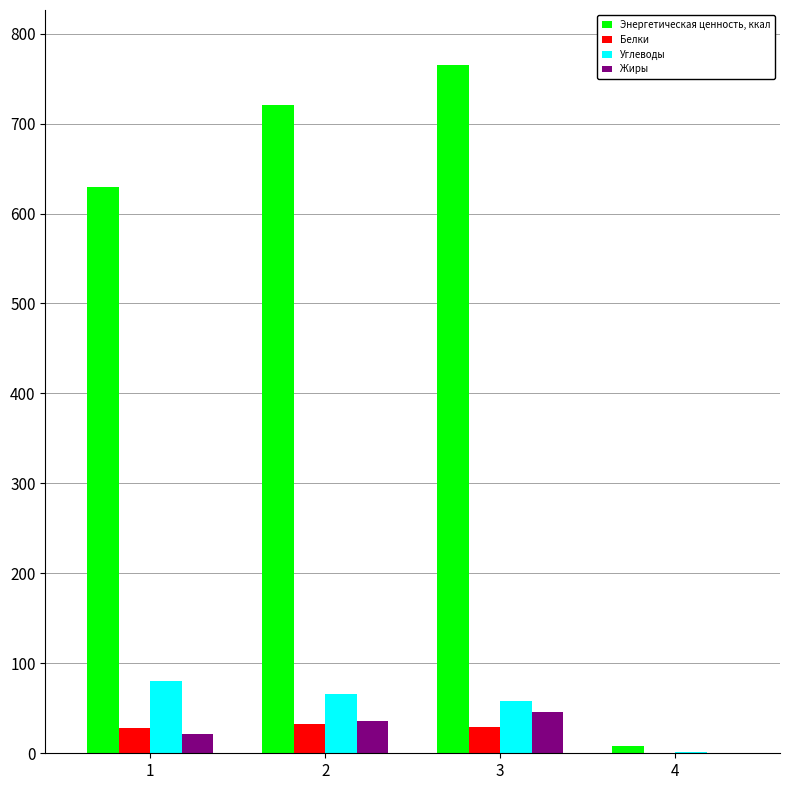

What is the sum of all Энергетическая ценность, ккал values?

2123.8